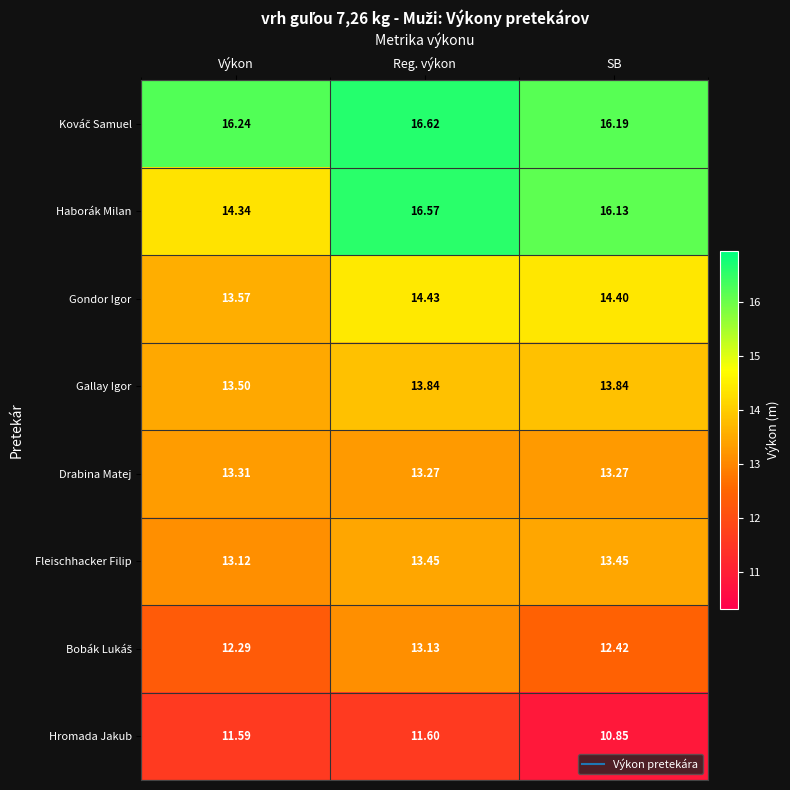

Which series has the widest spread of values?

Haborák Milan